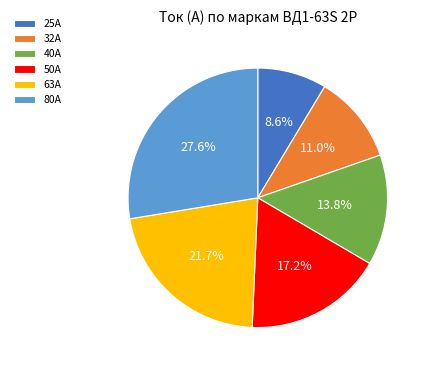

Which has a higher value, 25А or 63А?

63А